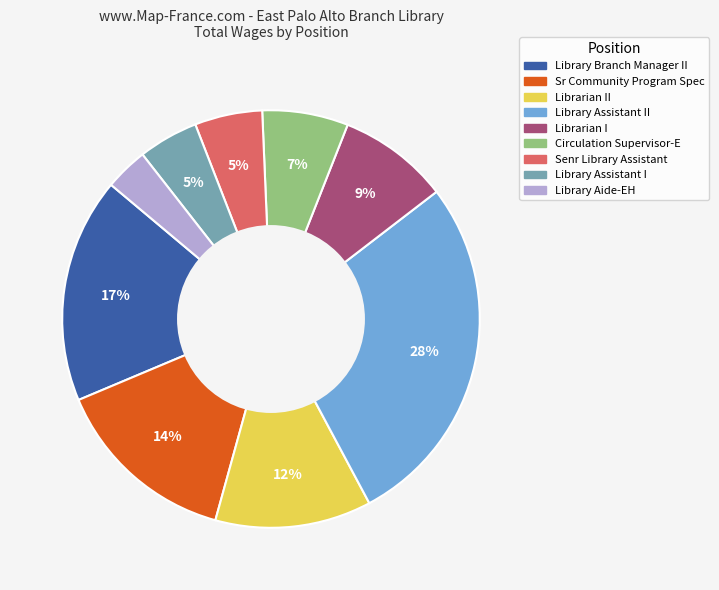

To the nearest percent, what is the average slice percentage?

11%